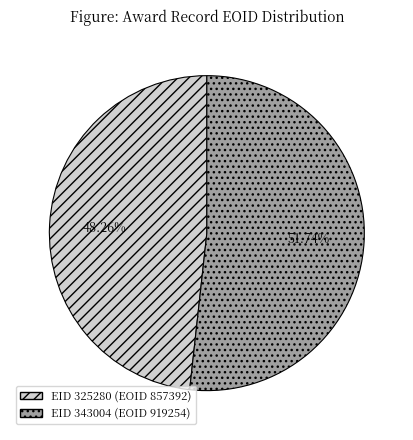

Which category has the smallest portion of the pie?

EID 325280 (EOID 857392)